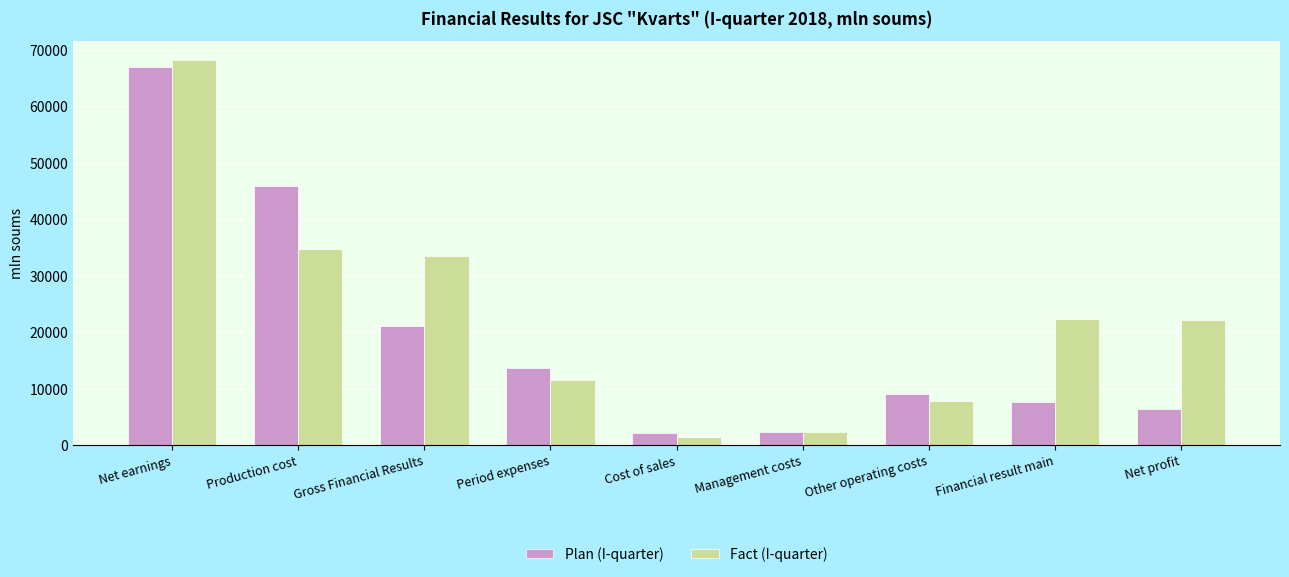

Does the chart contain stacked bars?

No